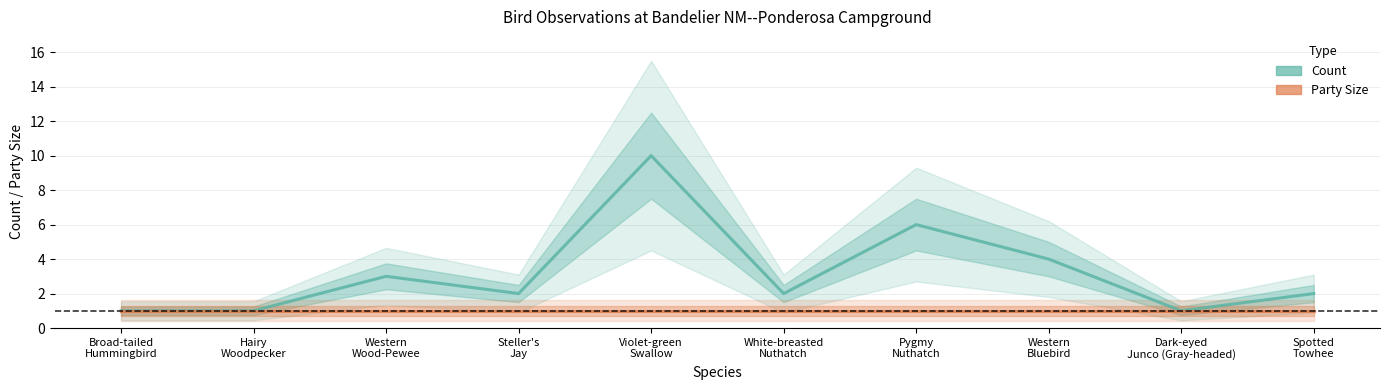

What is the spread (max minus min) of values at Steller's
Jay?

1